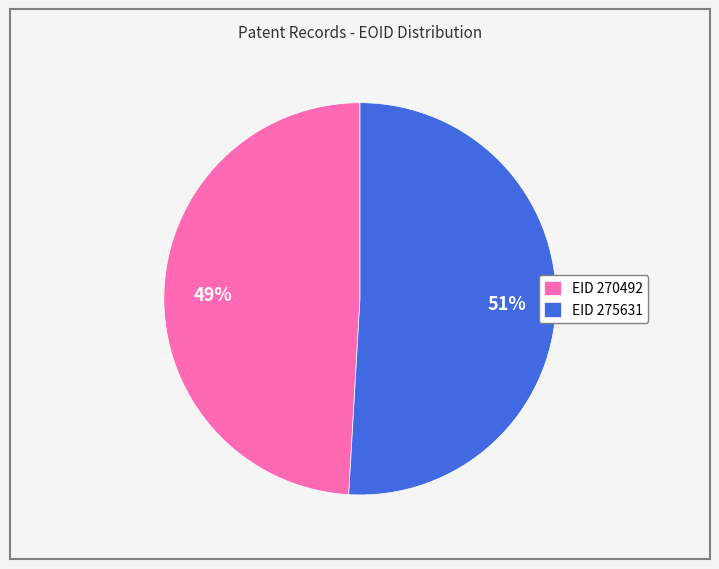

Combined, do EID 275631 and EID 270492 account for over 50%?

Yes